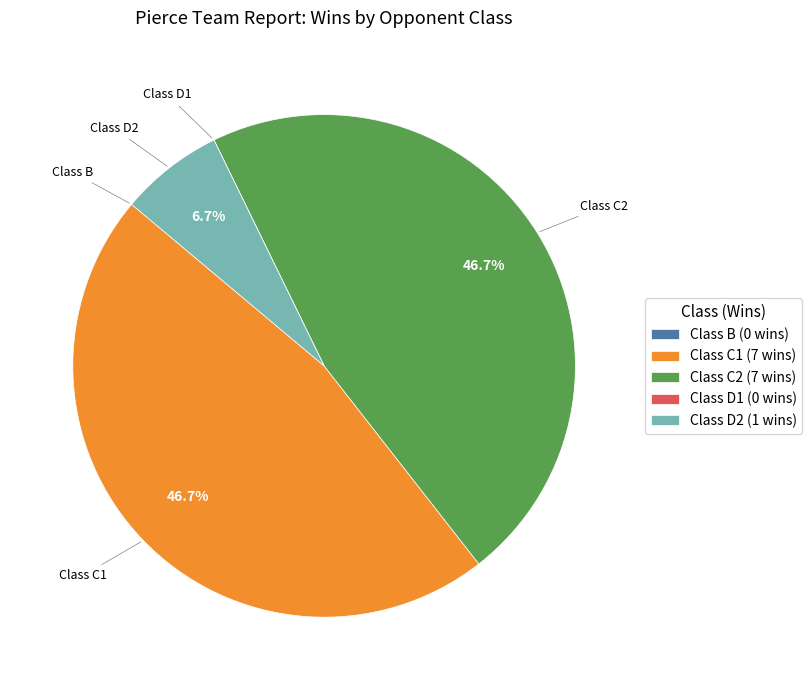

Does Class C1 (7 wins) account for over 50% of the chart?

No